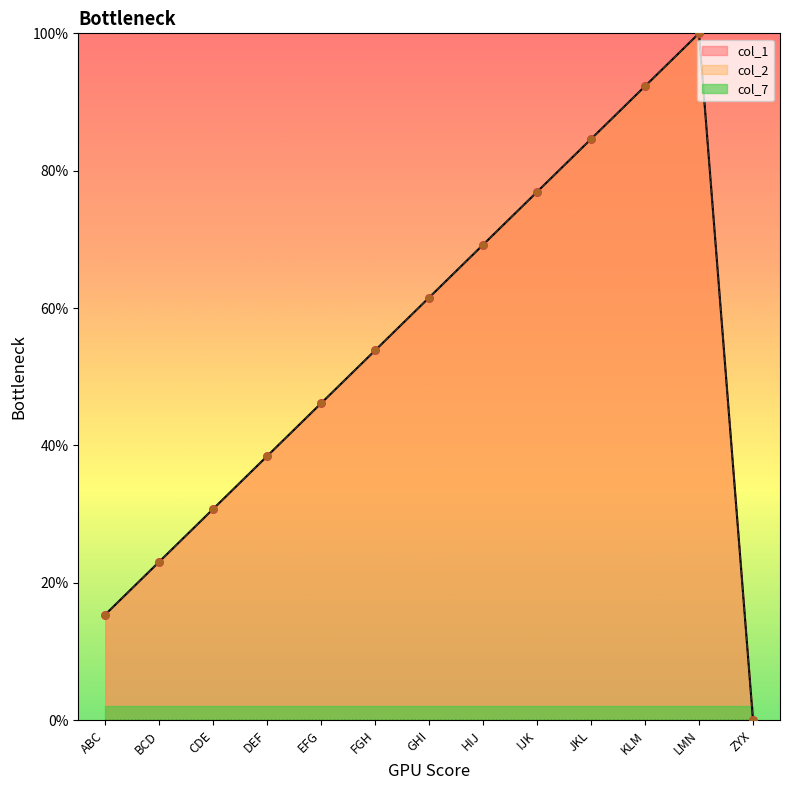

Is the value of col_1 at DEF greater than the value of col_2 at DEF?

No